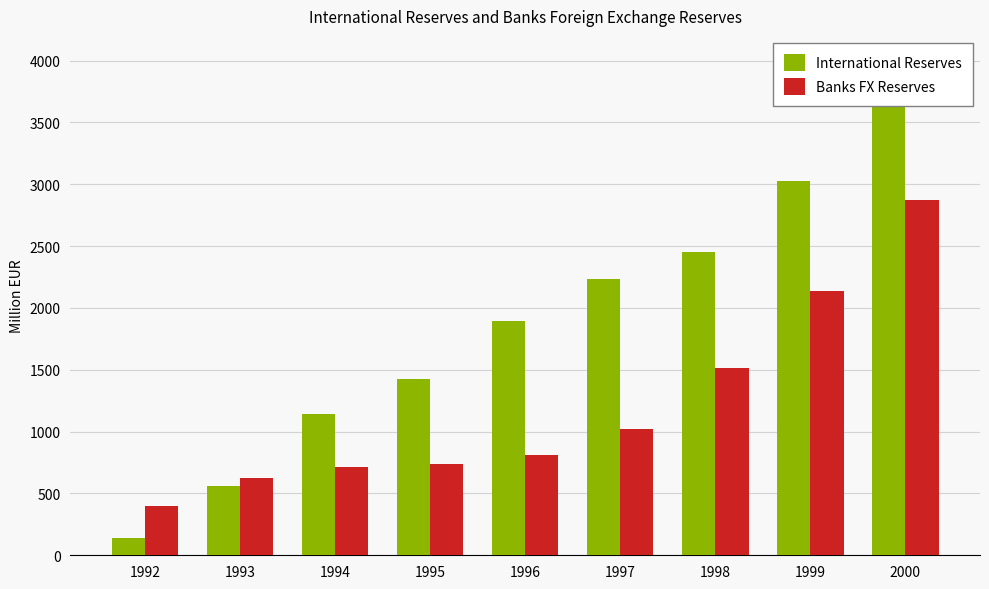

Count the number of data series in this chart.

2